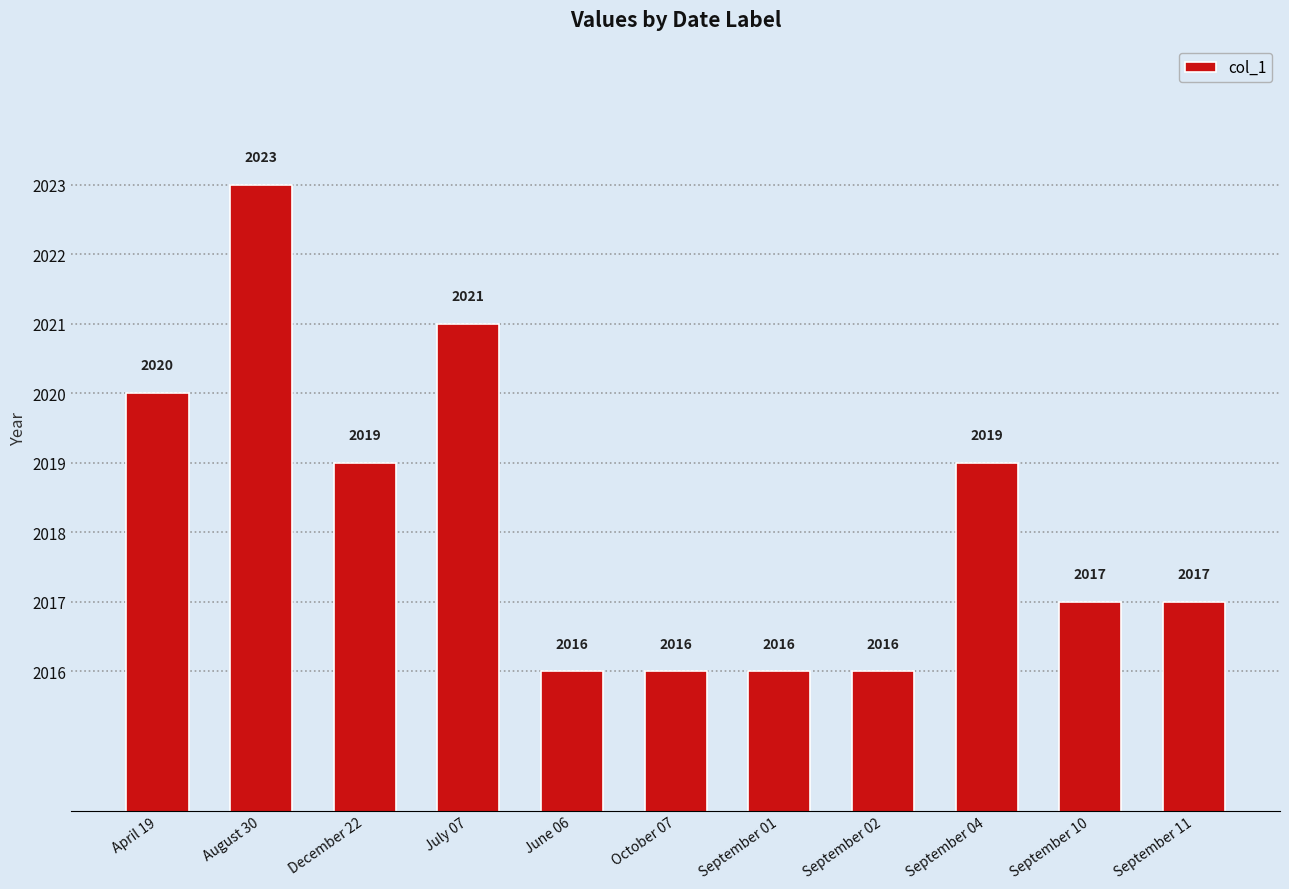

Count the number of categories in the chart.

11